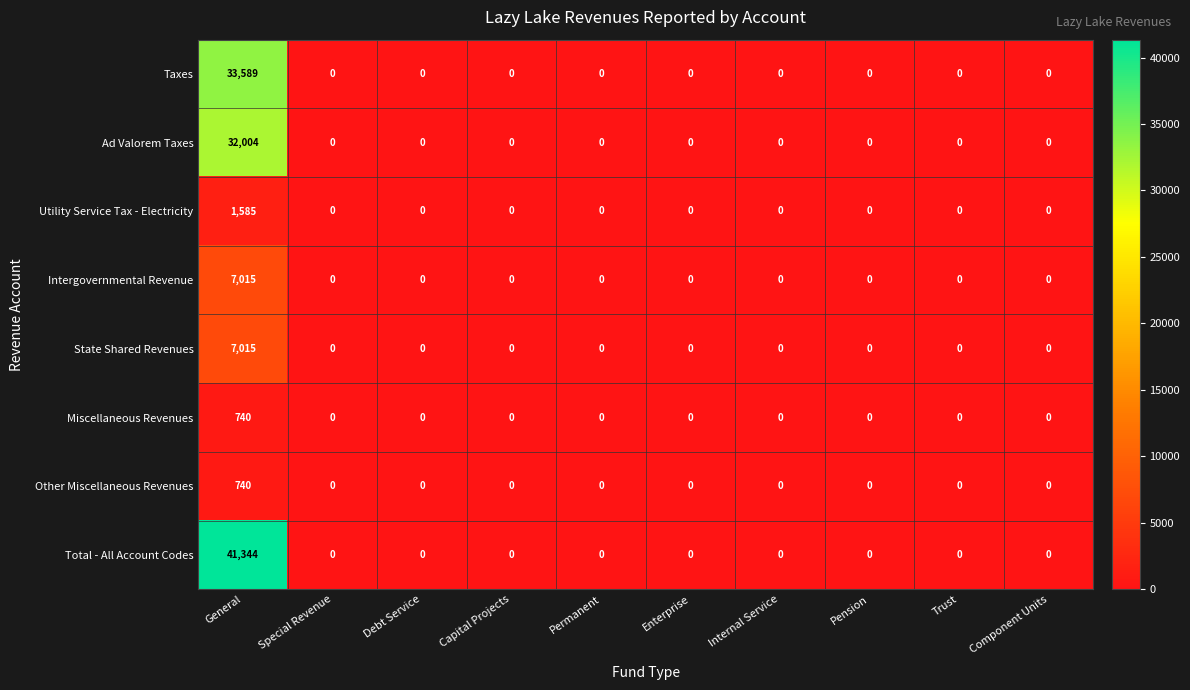

Is it true that Miscellaneous Revenues equals 0 at Enterprise?

True